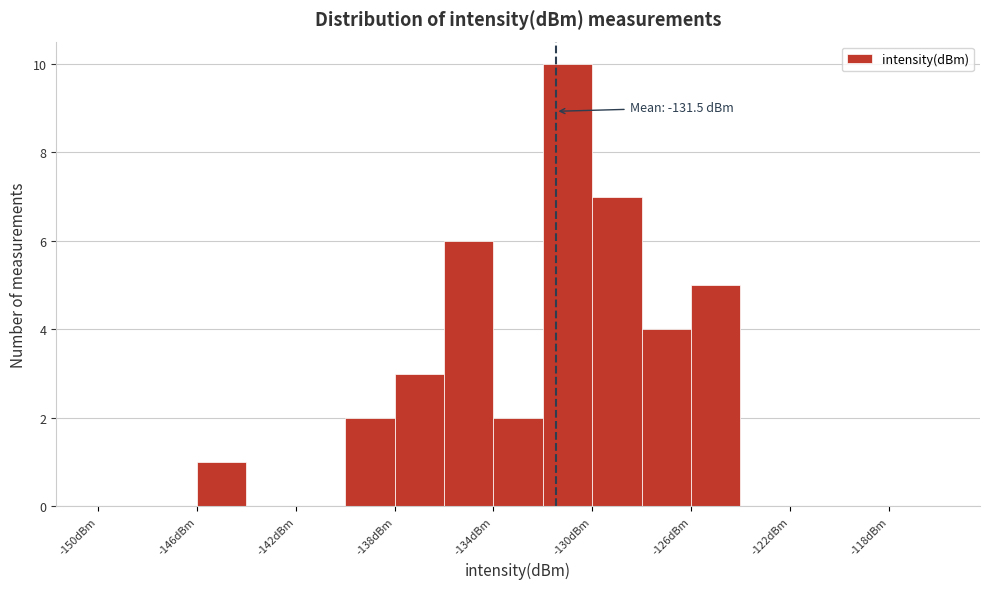

Which range on the x-axis has the tallest bar?

-132 to -130